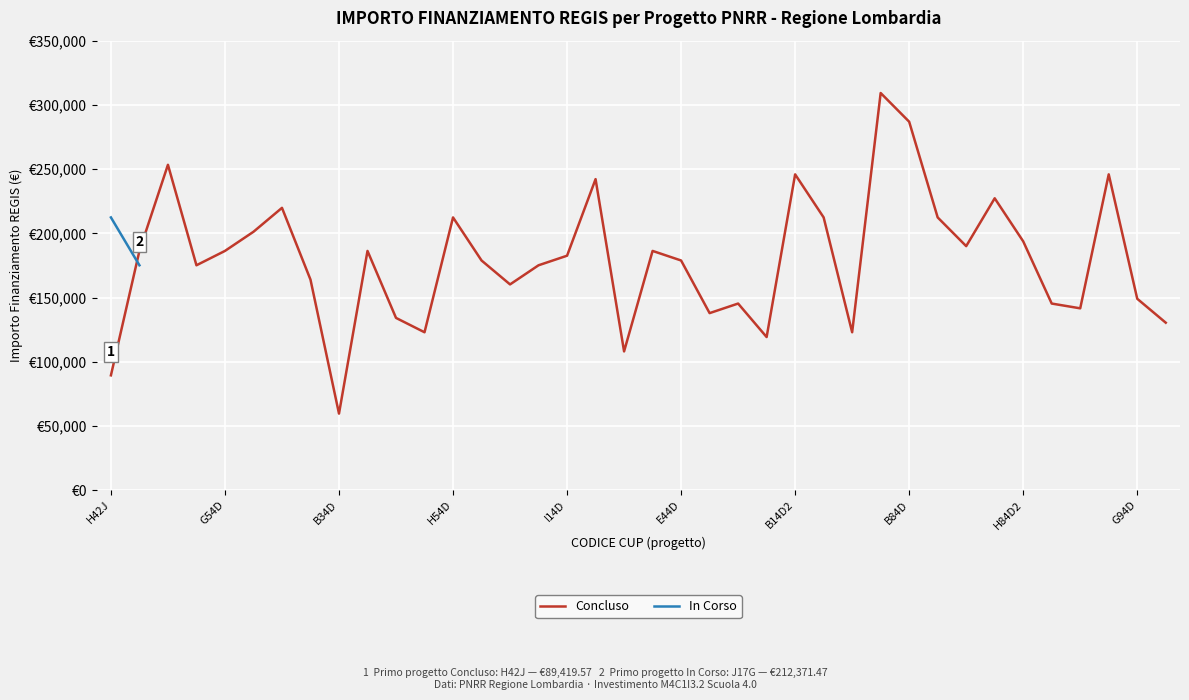

Where is the data nearest to the value 184427?

I14D